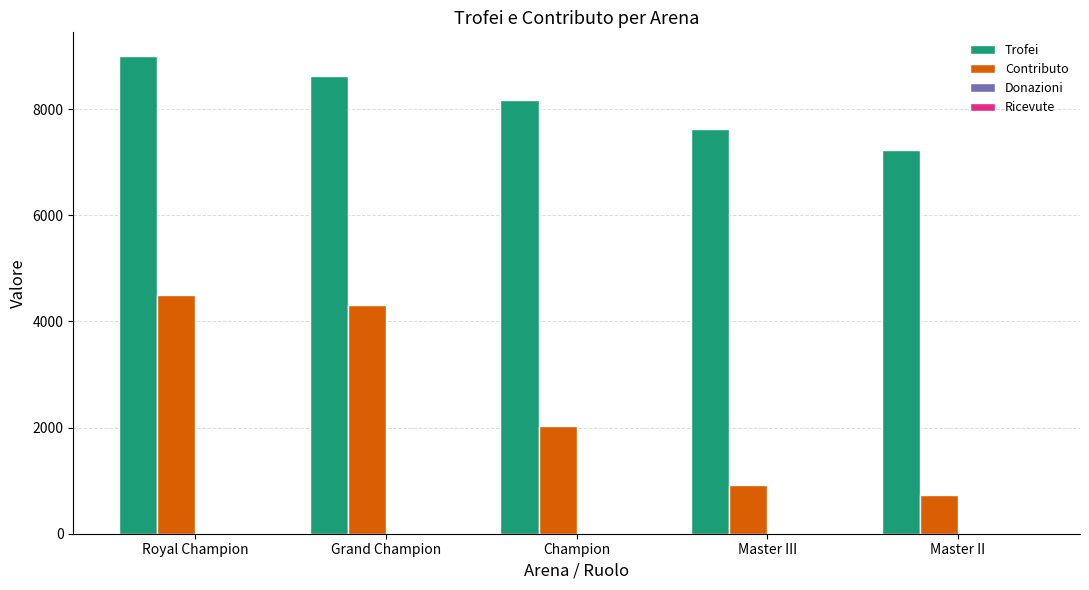

At which label does Contributo reach its peak?

Royal Champion